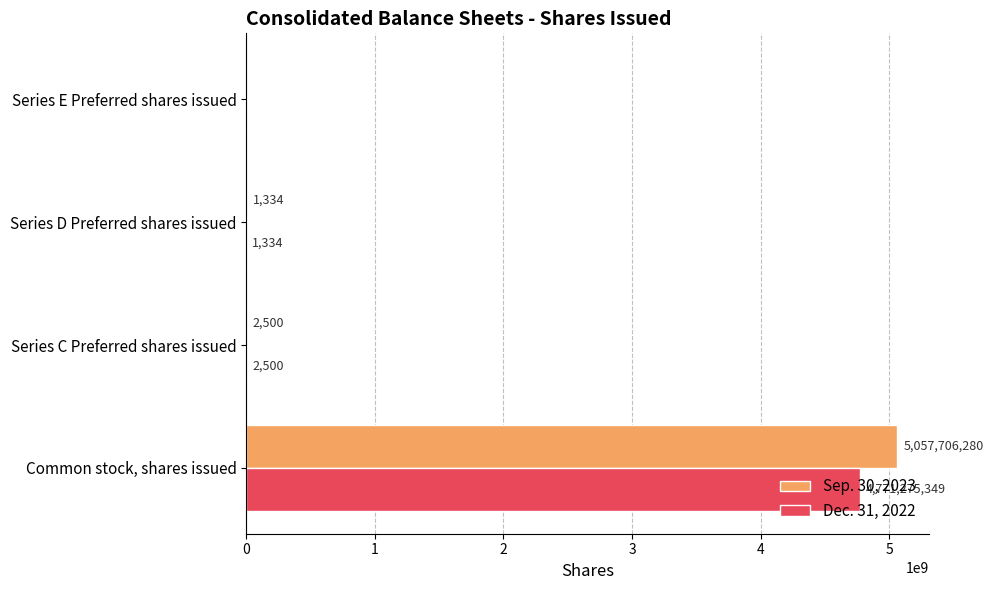

Which series changed the most between Common stock, shares issued and Series E Preferred shares issued?

Sep. 30, 2023